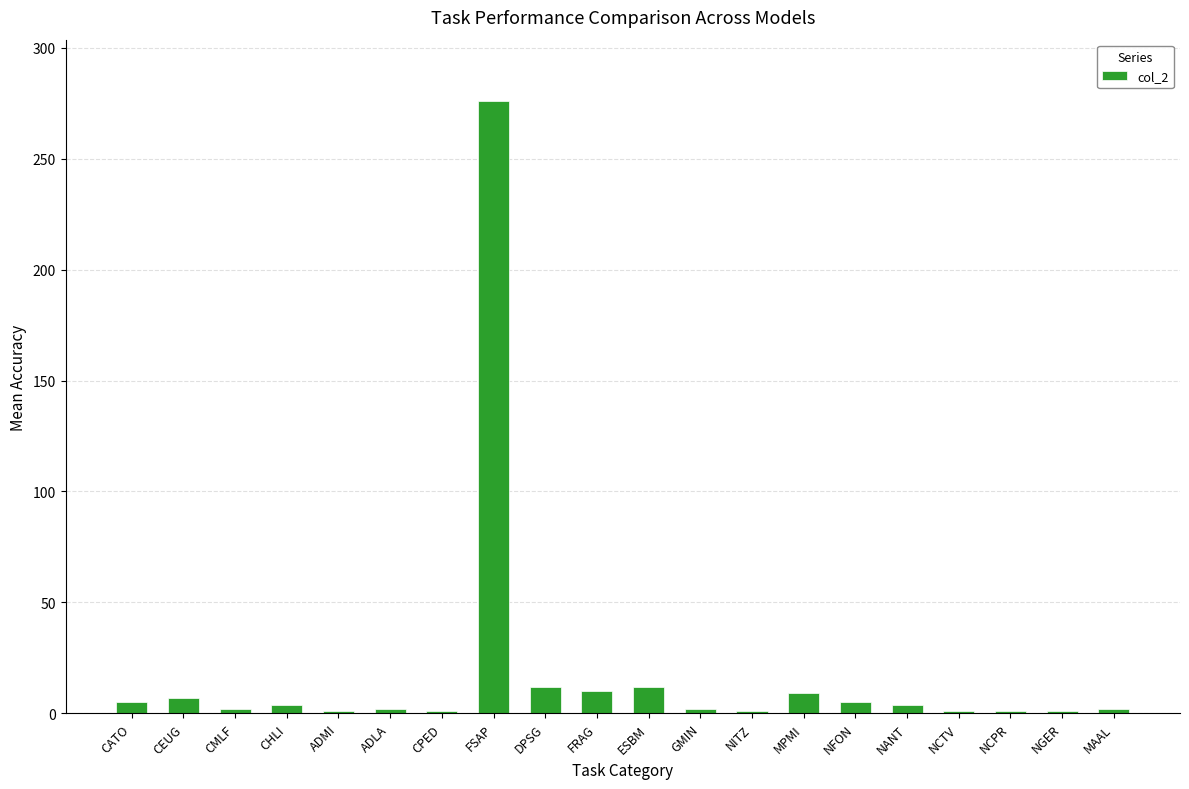

What is the smallest value displayed?

1